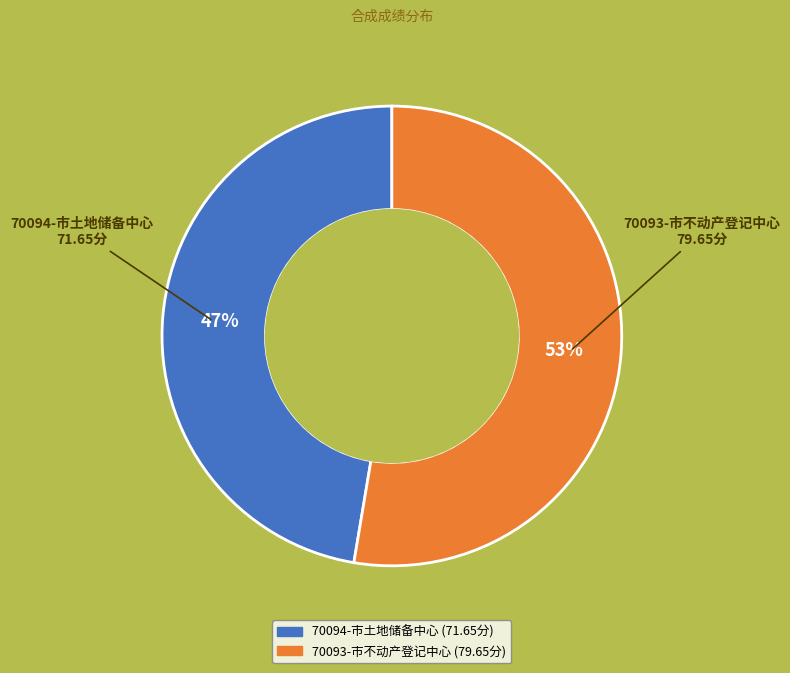

Do 70093-市不动产登记中心 and 70094-市土地储备中心 together represent more than half of the pie?

Yes